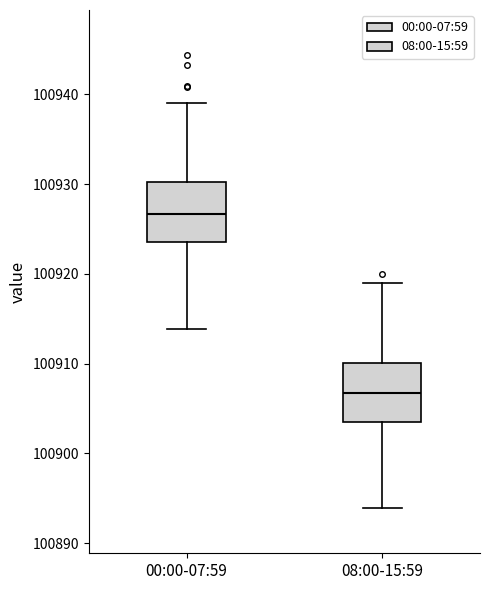

Reading left to right, read every box against the y-axis: the position of its median line, the range the box covers, and the ends of its whiskers. The values are not printed on the chart, so give them approximately, as read against the axis.

00:00-07:59: median 100927, box 100924 to 100930, whiskers 100914 to 100939
08:00-15:59: median 100907, box 100904 to 100910, whiskers 100894 to 100919